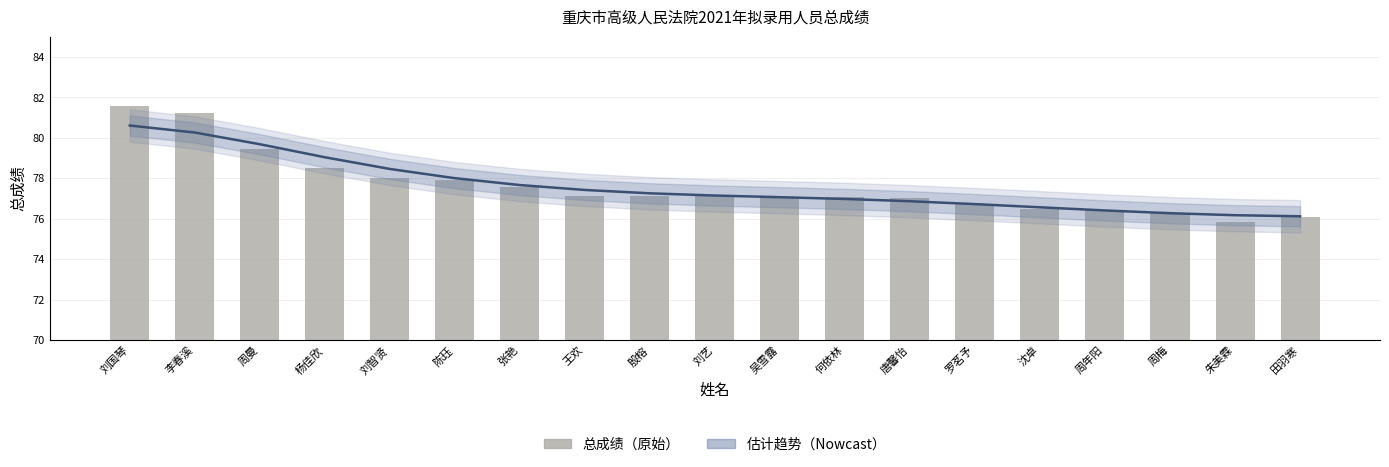

Reading left to right, extract all data points from this chart.

估计趋势线: 刘国琴=80.6	李春溪=80.3	周曼=79.7	杨佳欣=79.0	刘智贤=78.5	陈珏=78.0	张艳=77.7	王欢=77.4	殷榕=77.3	刘艺=77.1	吴雪露=77.1	何依林=77.0	唐馨怡=76.9	罗茗予=76.7	沈卓=76.6	周年阳=76.4	周梅=76.3	朱美霖=76.2	田羽寒=76.1
总成绩: 刘国琴=81.6	李春溪=81.2	周曼=79.4	杨佳欣=78.5	刘智贤=78.0	陈珏=77.9	张艳=77.6	王欢=77.1	殷榕=77.1	刘艺=77.1	吴雪露=77.1	何依林=77.1	唐馨怡=77.0	罗茗予=76.7	沈卓=76.5	周年阳=76.4	周梅=76.3	朱美霖=75.9	田羽寒=76.1